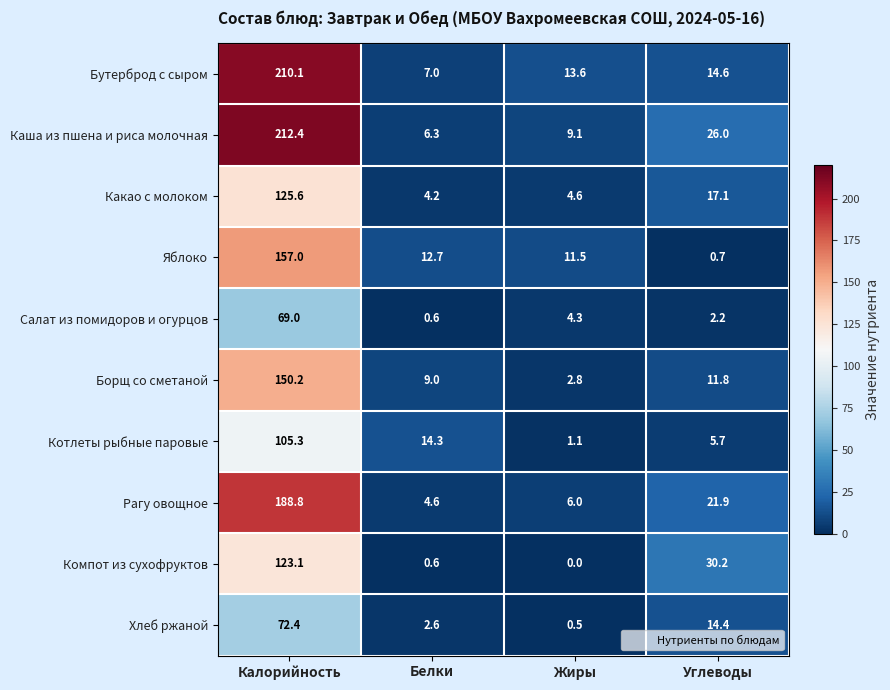

True or false: Салат из помидоров и огурцов has a value of 99.9 at Калорийность.

False